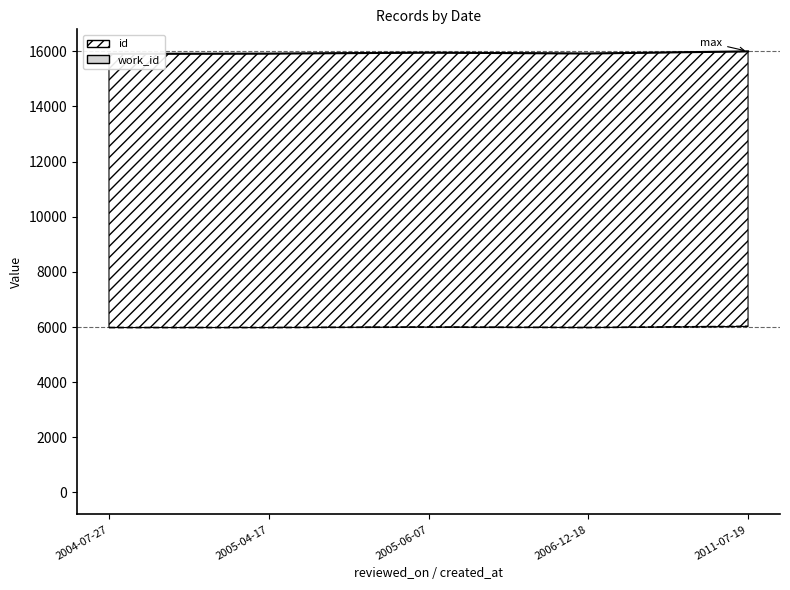

The value of work_id at 2005-04-17 is 9267. True or false?

False